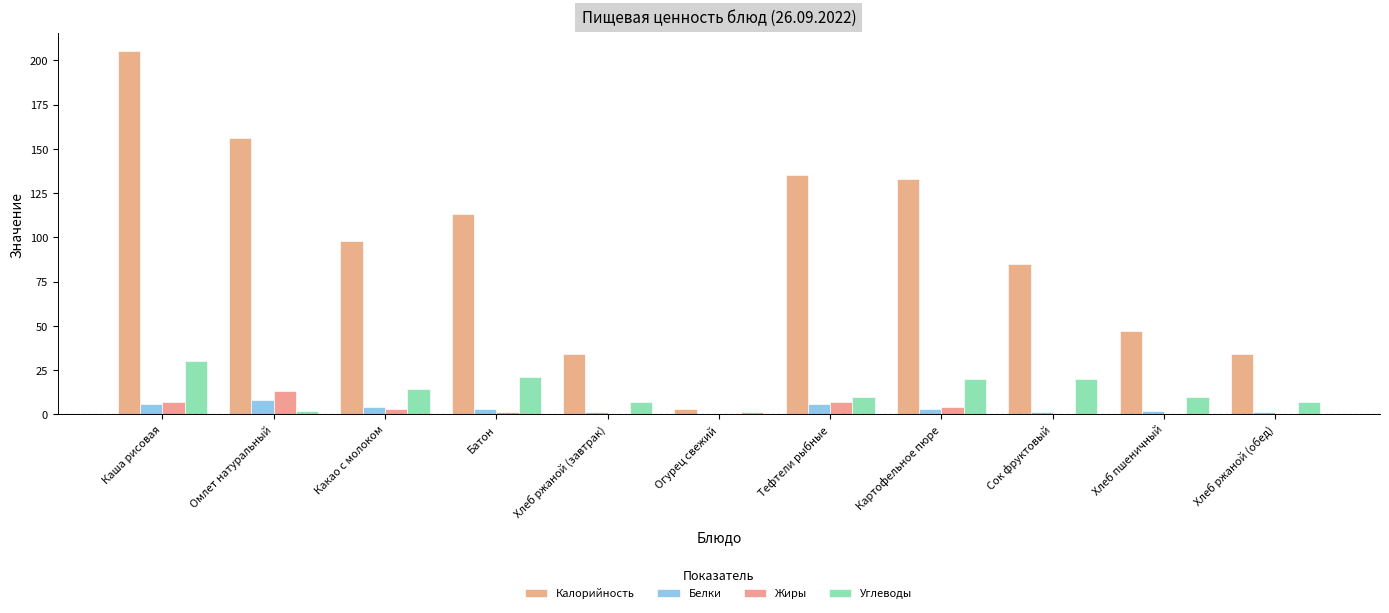

Reading left to right, extract all data points from this chart.

Калорийность: Каша рисовая=205	Омлет натуральный=156	Какао с молоком=98	Батон=113	Хлеб ржаной (завтрак)=34	Огурец свежий=3	Тефтели рыбные=135	Картофельное пюре=133	Сок фруктовый=85	Хлеб пшеничный=47	Хлеб ржаной (обед)=34
Белки: Каша рисовая=6	Омлет натуральный=8	Какао с молоком=4	Батон=3	Хлеб ржаной (завтрак)=1	Огурец свежий=0	Тефтели рыбные=6	Картофельное пюре=3	Сок фруктовый=1	Хлеб пшеничный=2	Хлеб ржаной (обед)=1
Жиры: Каша рисовая=7	Омлет натуральный=13	Какао с молоком=3	Батон=1	Хлеб ржаной (завтрак)=0	Огурец свежий=0	Тефтели рыбные=7	Картофельное пюре=4	Сок фруктовый=0	Хлеб пшеничный=0	Хлеб ржаной (обед)=0
Углеводы: Каша рисовая=30	Омлет натуральный=2	Какао с молоком=14	Батон=21	Хлеб ржаной (завтрак)=7	Огурец свежий=1	Тефтели рыбные=10	Картофельное пюре=20	Сок фруктовый=20	Хлеб пшеничный=10	Хлеб ржаной (обед)=7